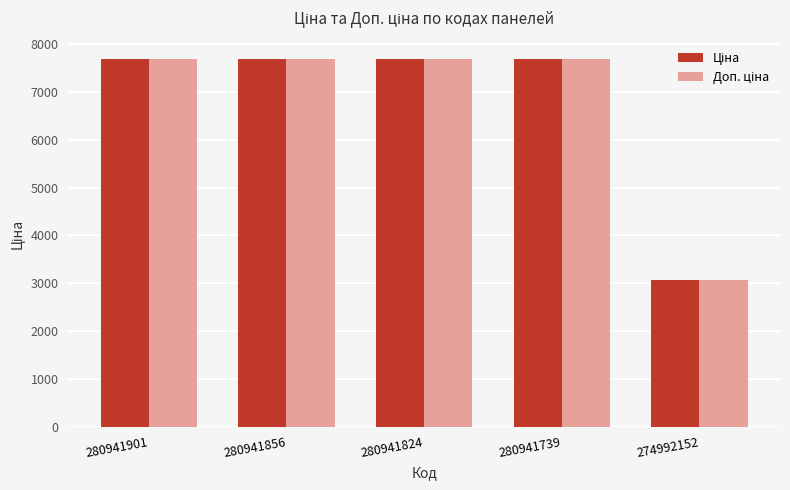

What is the greatest value displayed?

7688.0